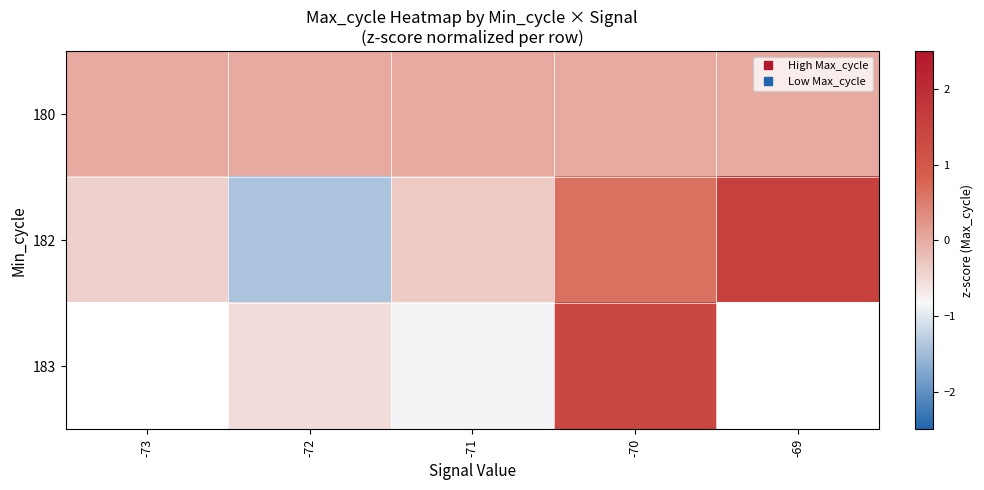

The 182 series shows -0.3 at -71. True or false?

True